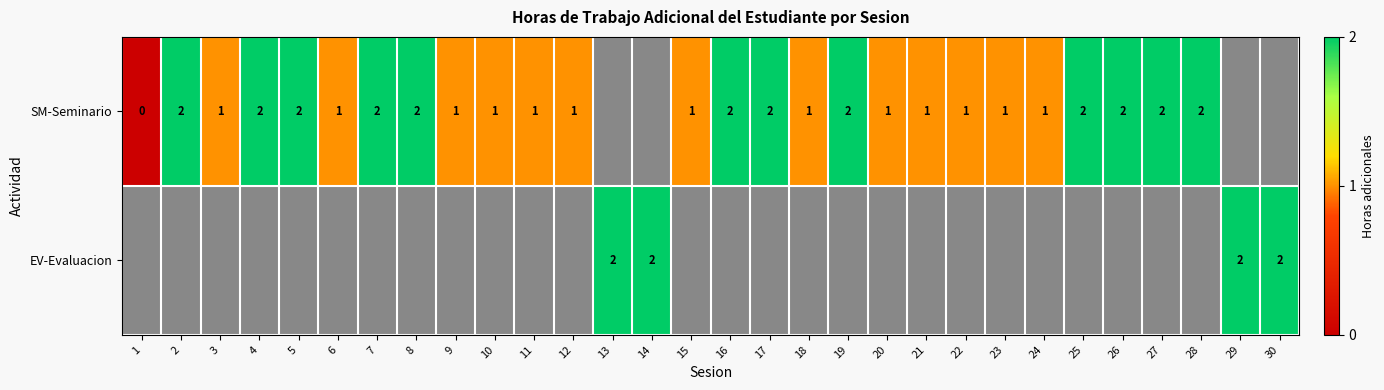

At how many categories does at least one series exceed 1?

16